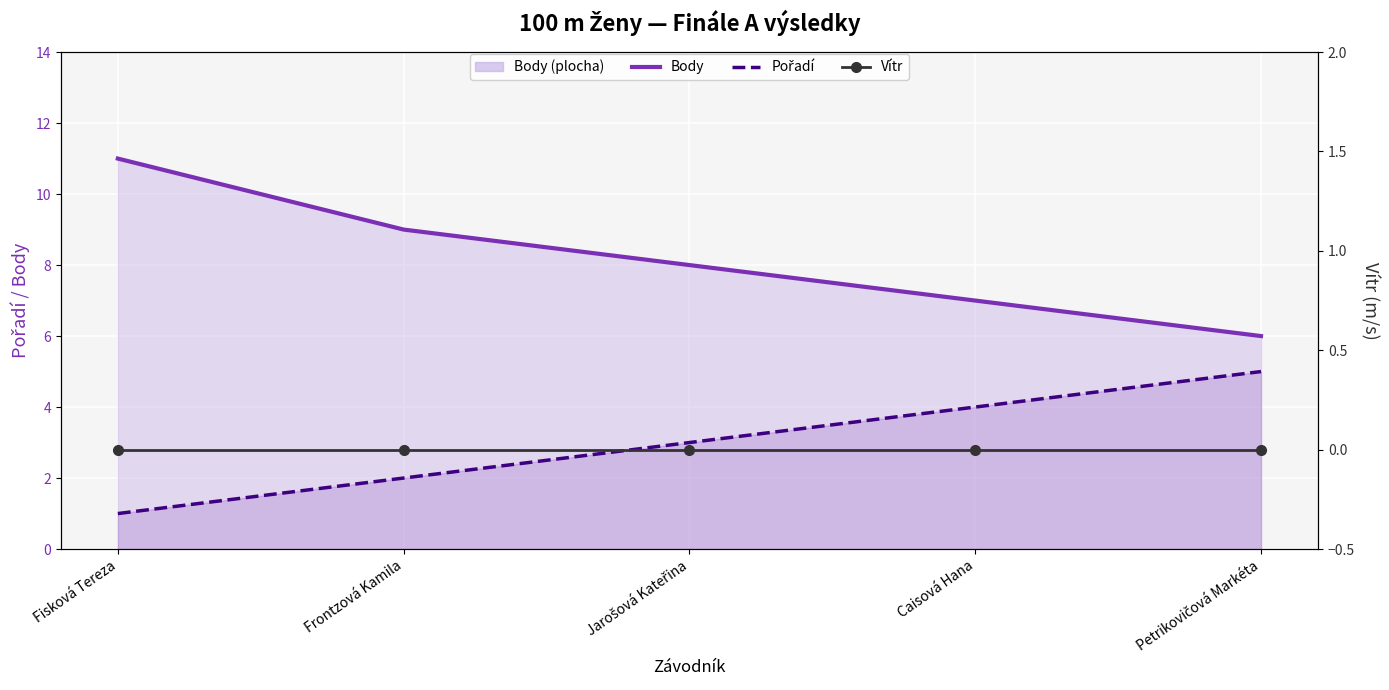

At Frontzová Kamila, list the series in order from smallest to largest.

Vítr, Pořadí, Body